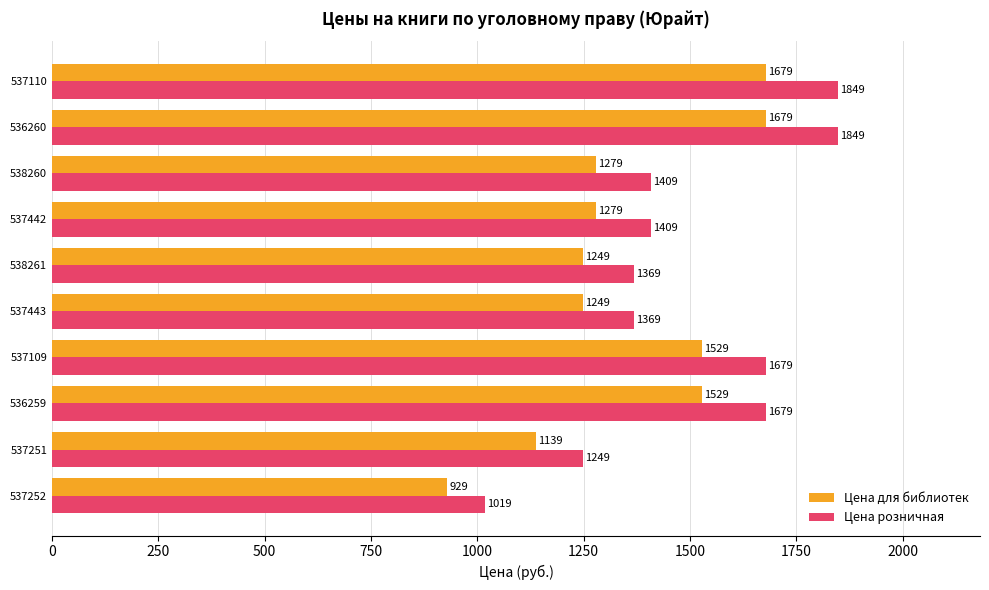

What is the difference between the maximum and minimum values in the Цена для библиотек series?

750